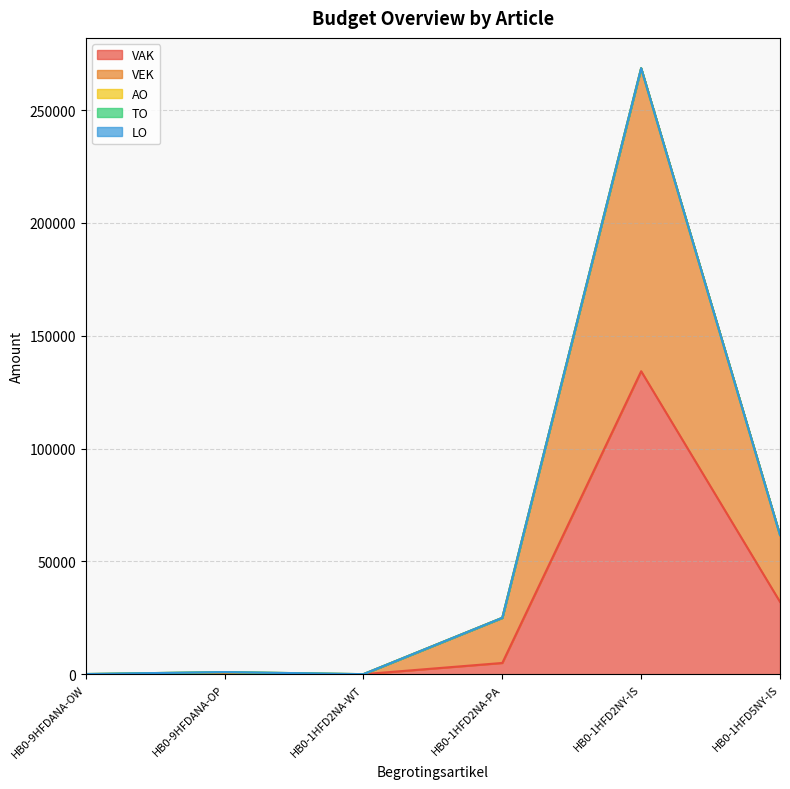

Which series changed the most between HB0-1HFD2NA-WT and HB0-1HFD2NA-PA?

VEK